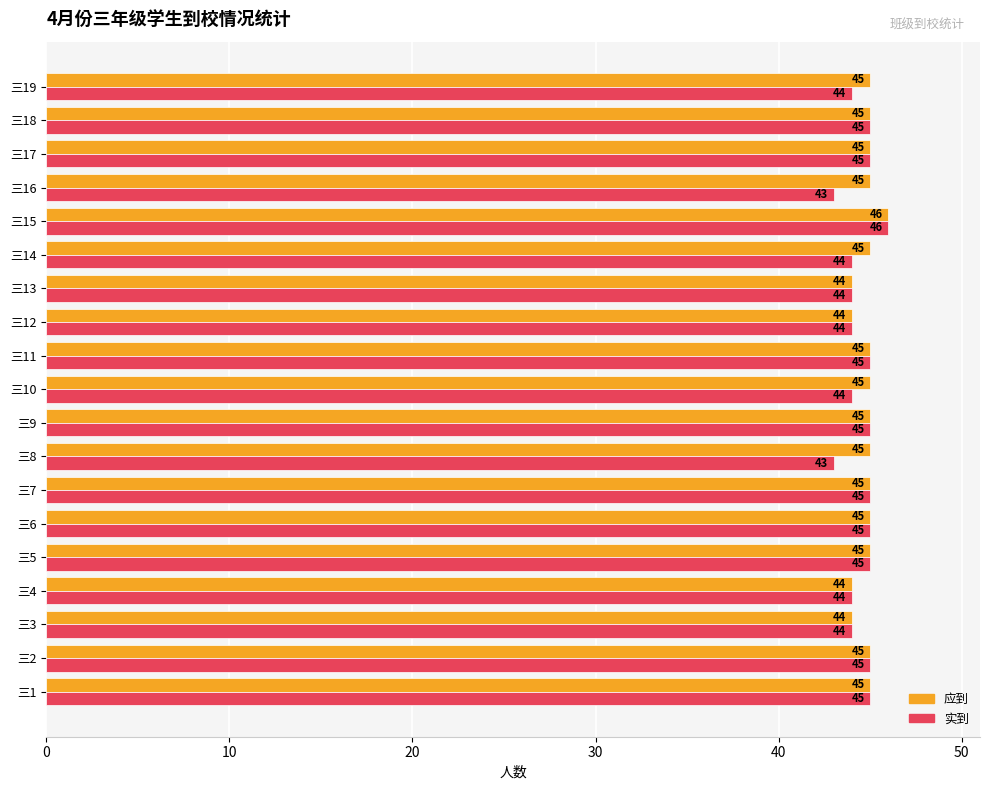

What value does the 应到 series have at 三19?

45